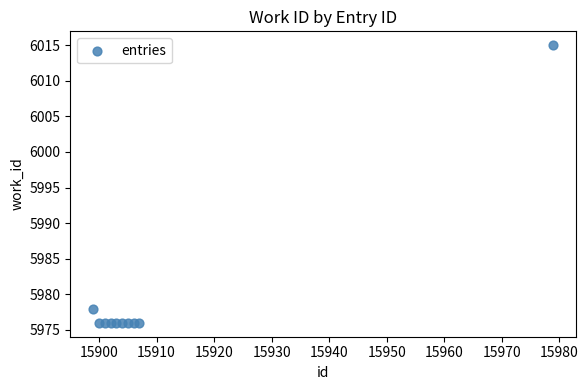

What is the average X value?

15911